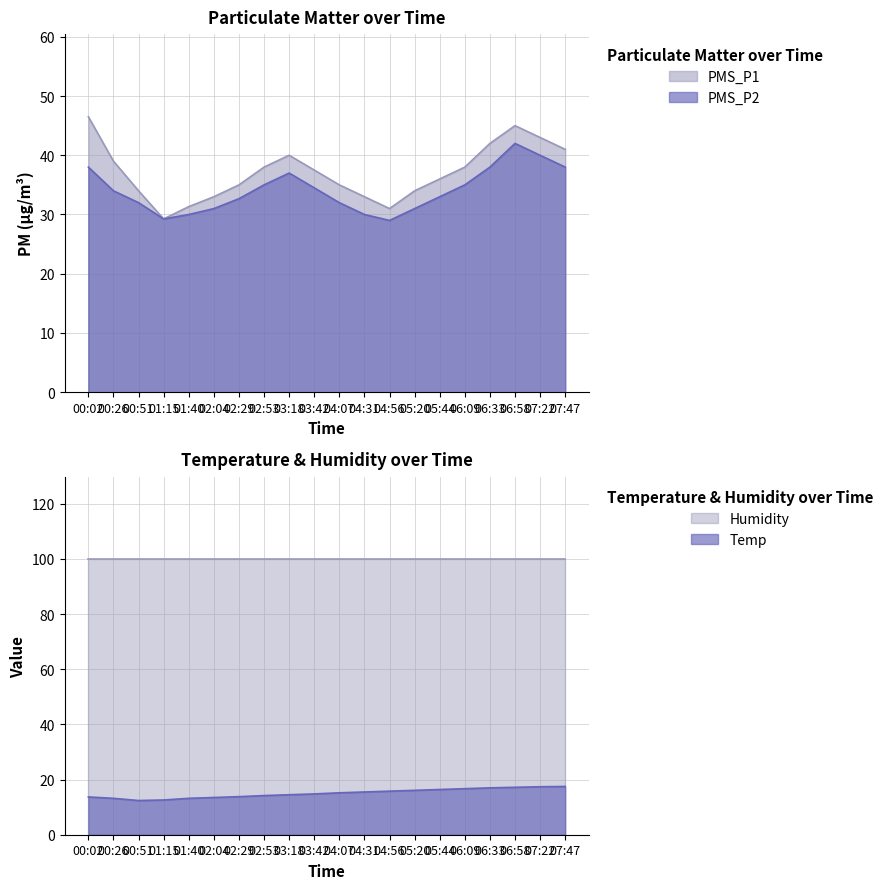

What is the label of the 8th point from the right?

04:56